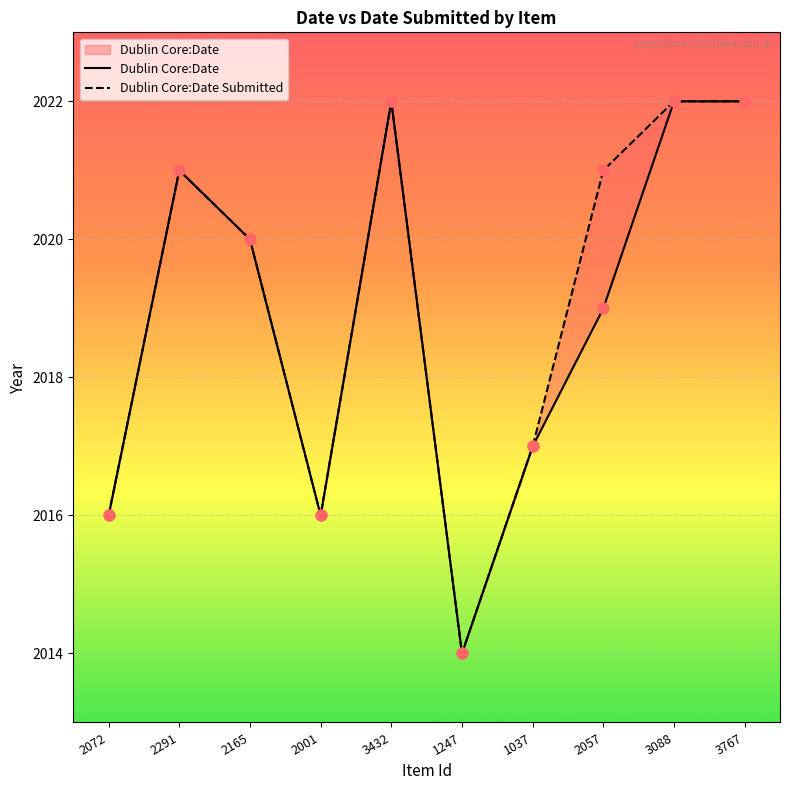

Is the value of Dublin Core:Date Submitted at 2165 greater than the value of Dublin Core:Date at 2001?

Yes